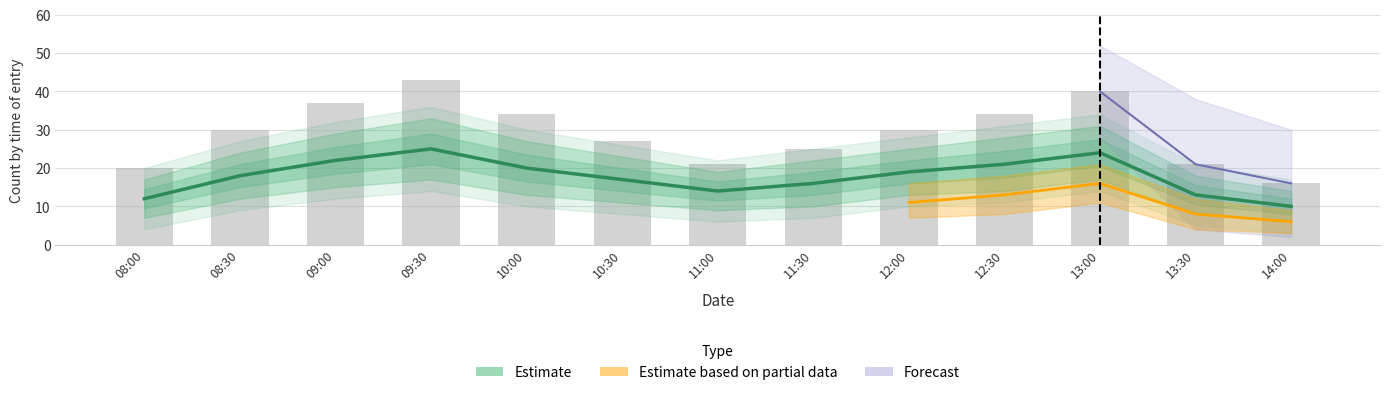

At how many categories does at least one series exceed 21?

9